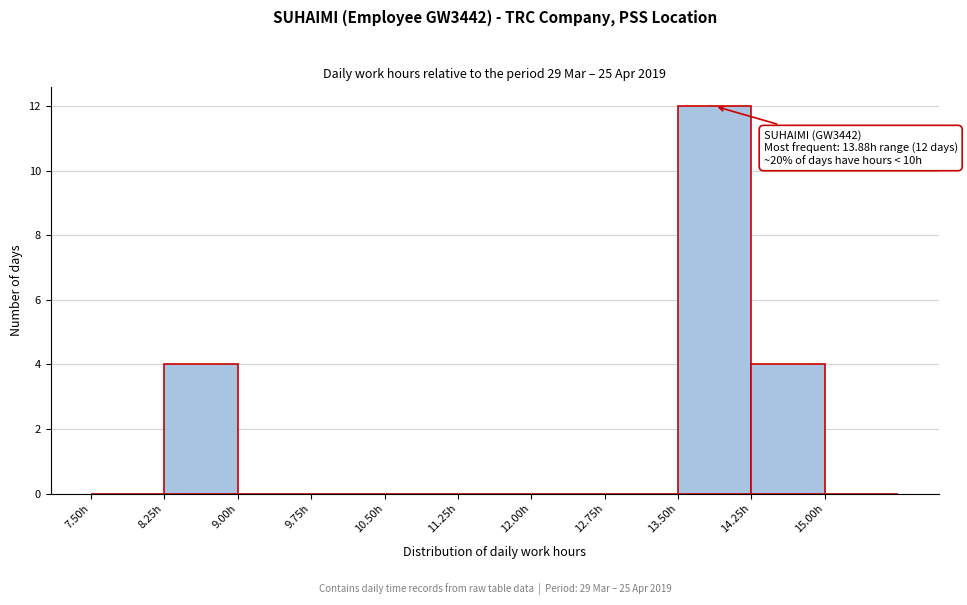

Over which range of the x-axis is the bar tallest?

13.50 to 14.25